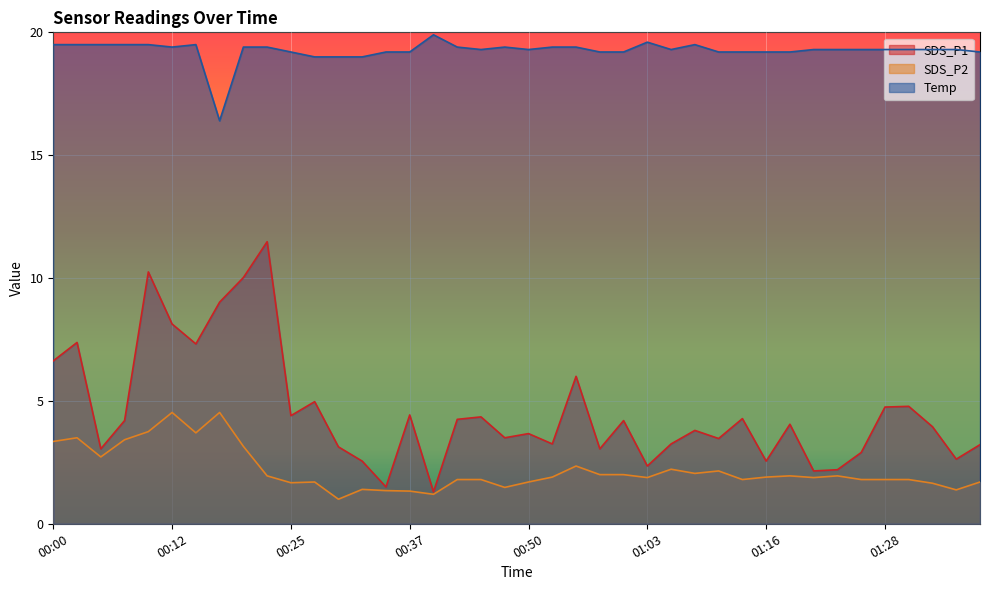

Which has a higher value, 01:31 or 00:43?

01:31